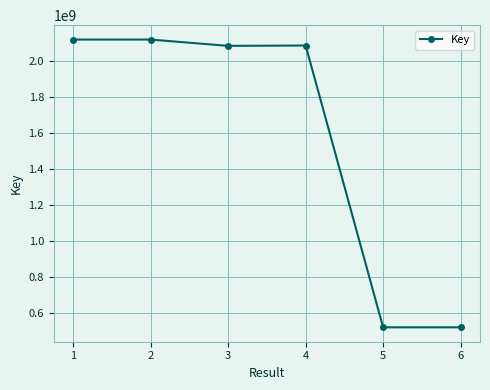

What is the value of the 4th point from the left?

2086847117